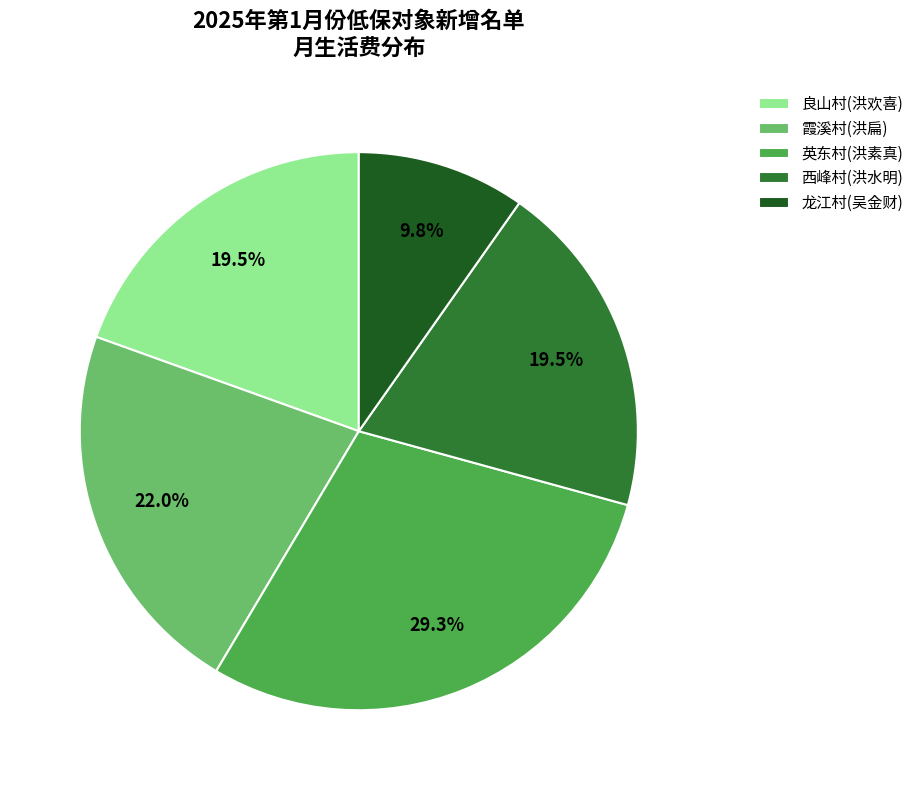

Which category has the biggest portion of the pie?

英东村(洪素真)